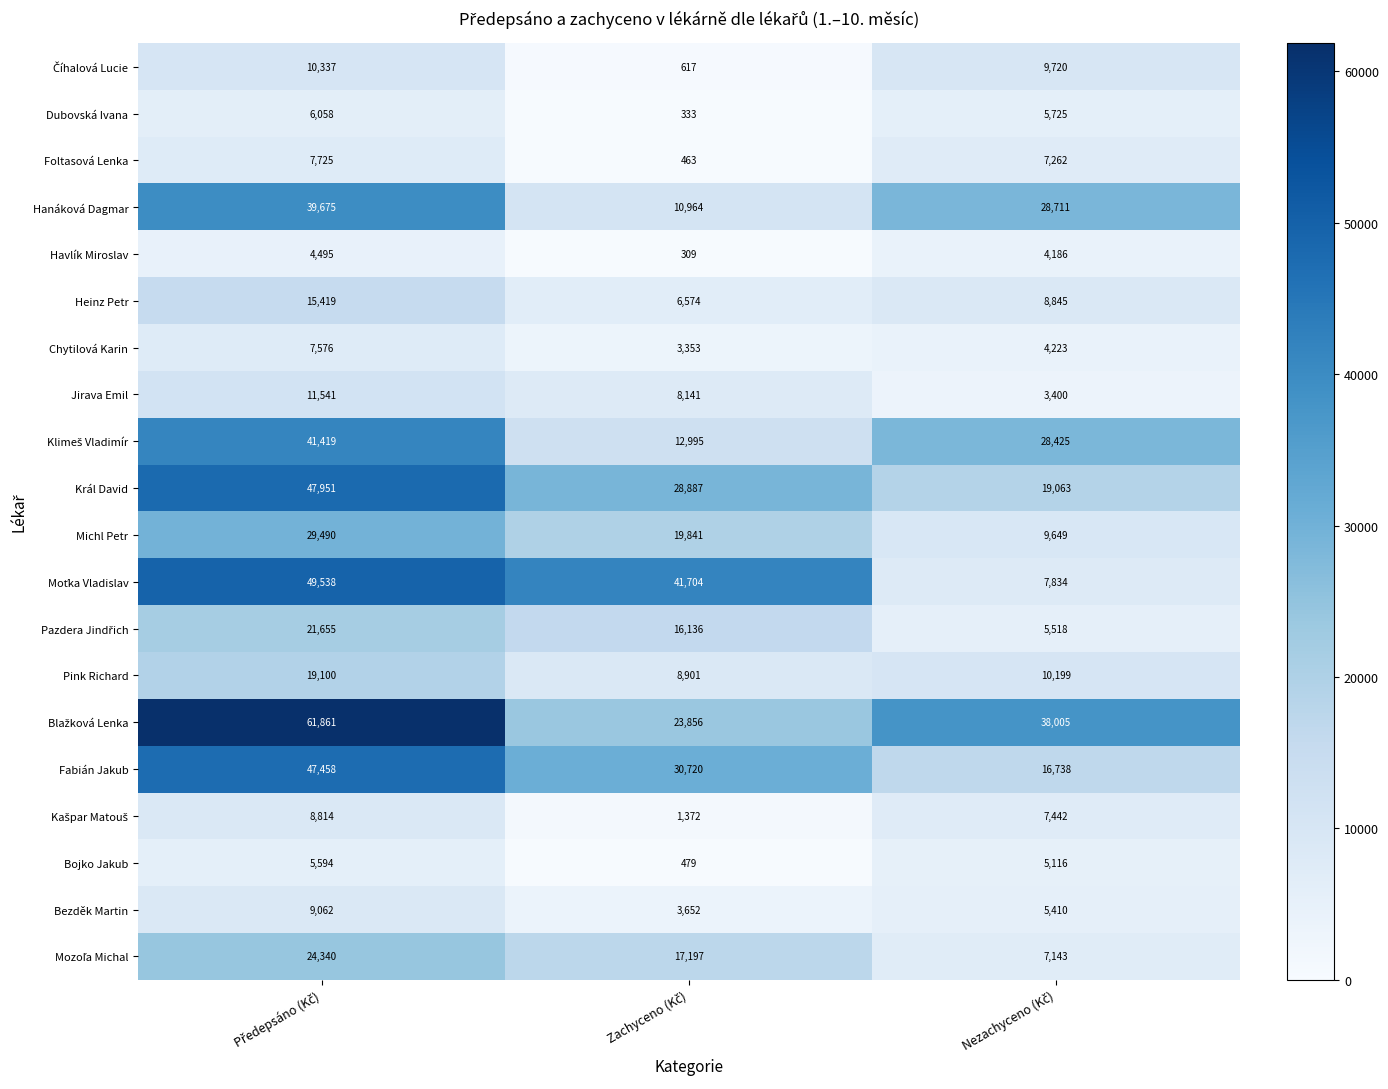

What is the difference between the second highest and minimum values in the Král David series?

9824